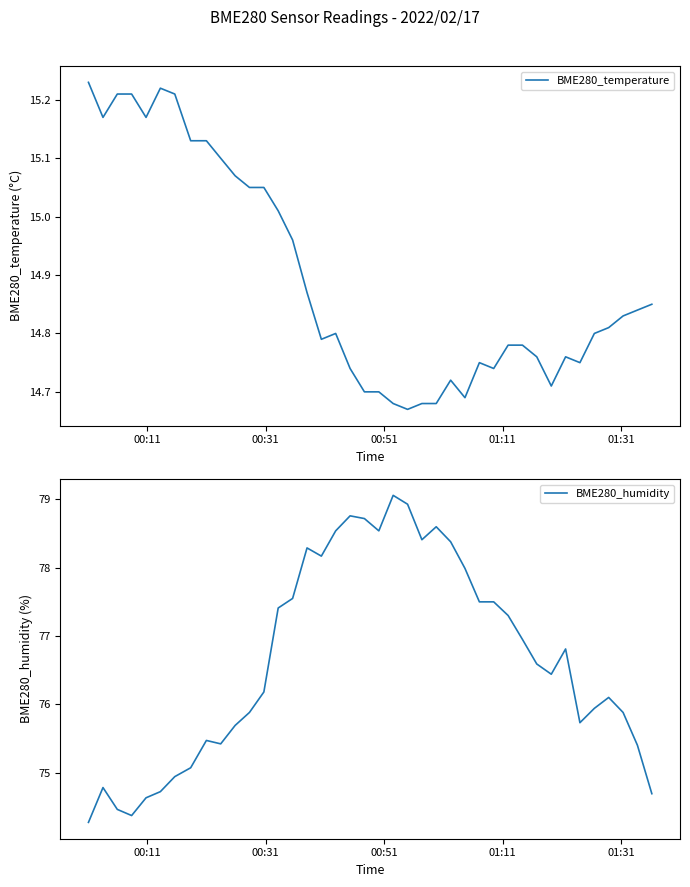

What is the minimum value for BME280_humidity?

74.3